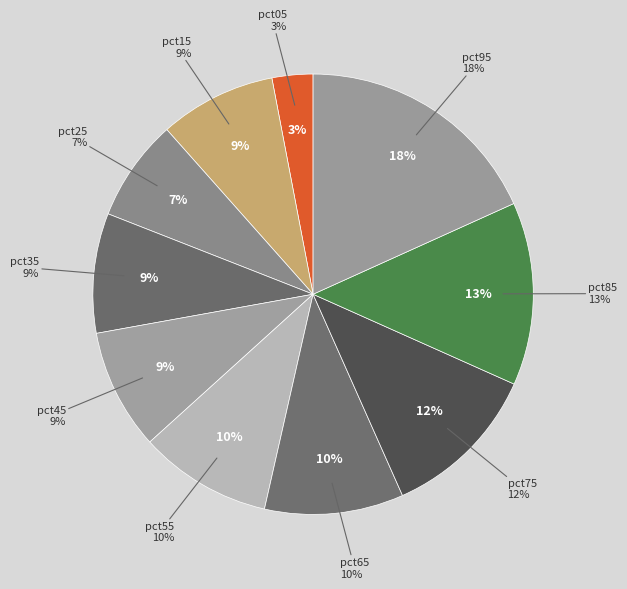

Is it true that pct65 is 10% of the pie?

True